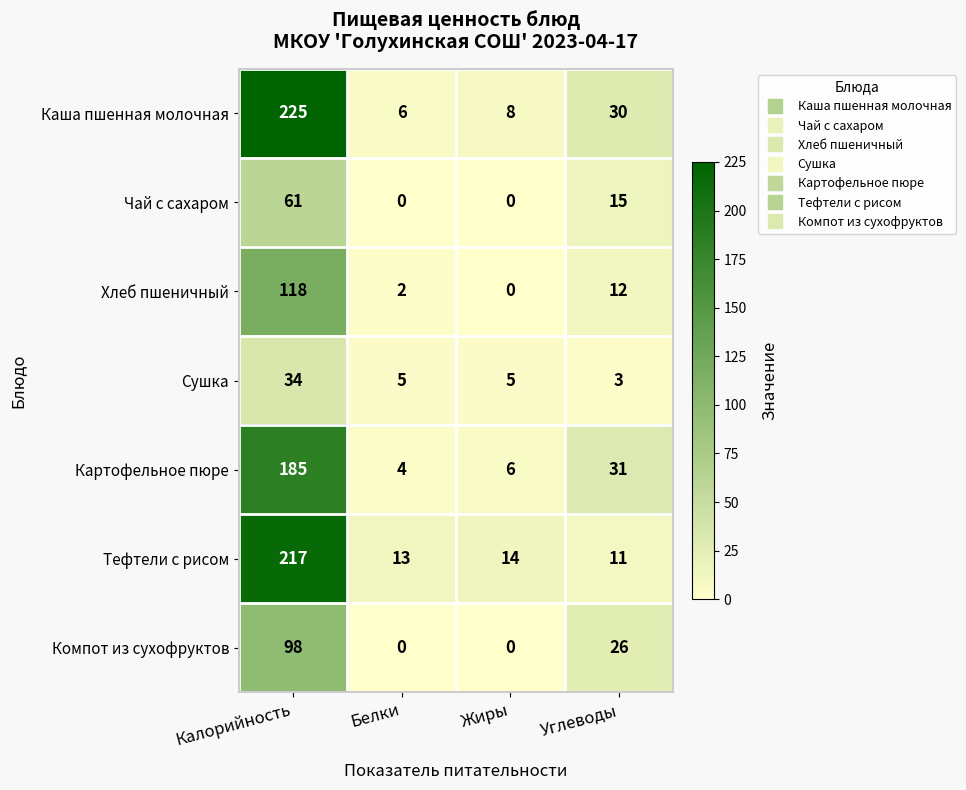

Which category has the highest value in the Тефтели с рисом series?

Калорийность